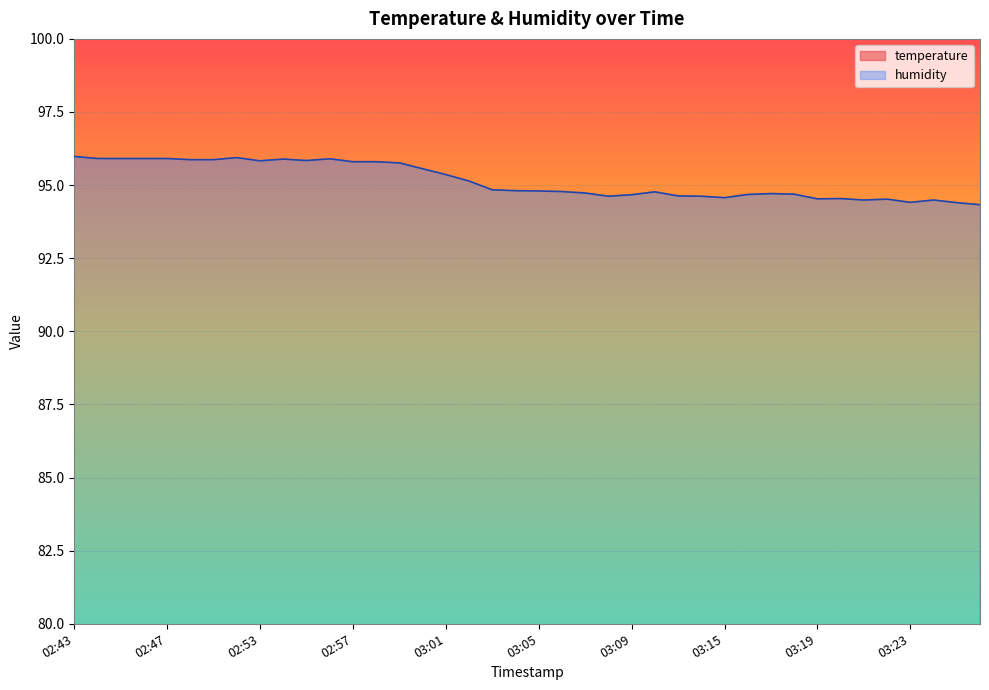

At which label does humidity reach its peak?

02:43